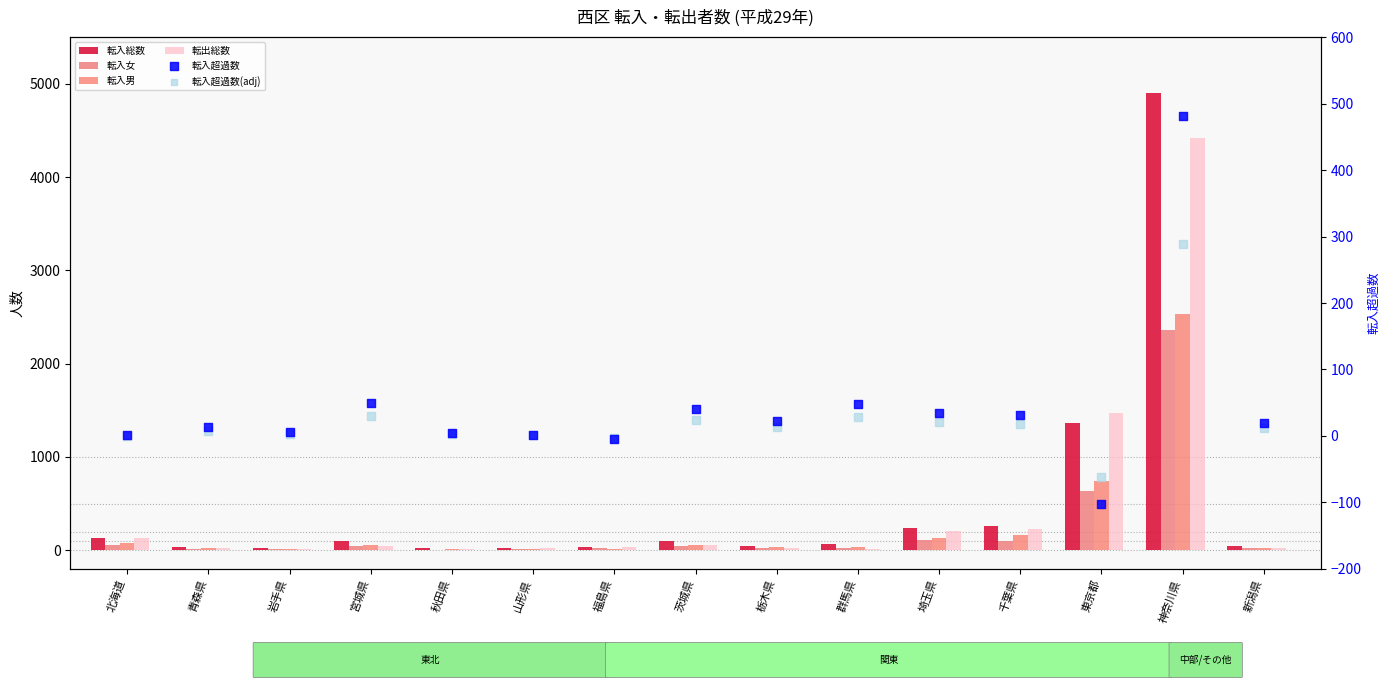

At which category is the sum across all series the highest?

神奈川県